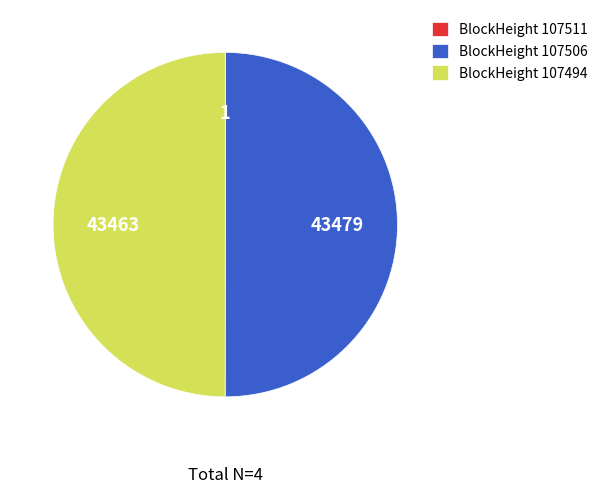

Is it true that BlockHeight 107494 is 43% of the pie?

False